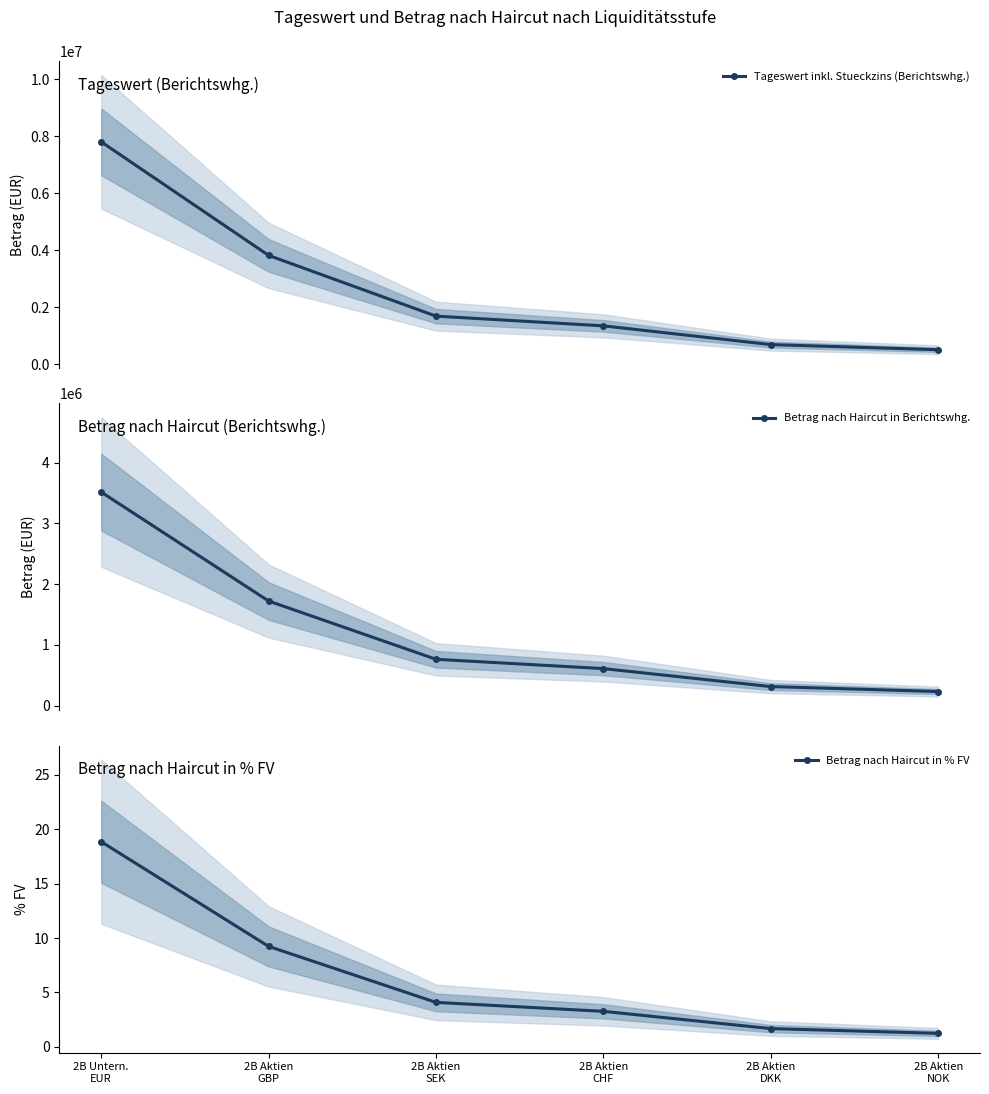

What value does the Betrag nach Haircut in % FV series have at 2B Aktien
GBP?

9.2